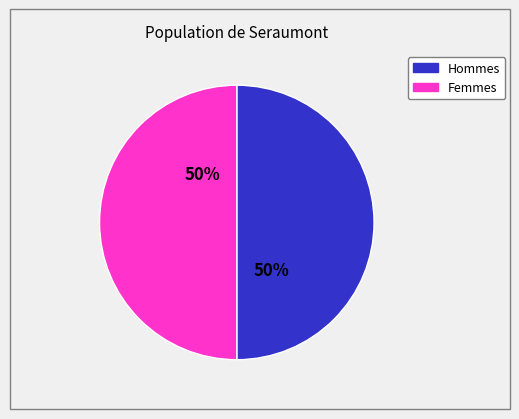

Count the number of slices in the pie.

2